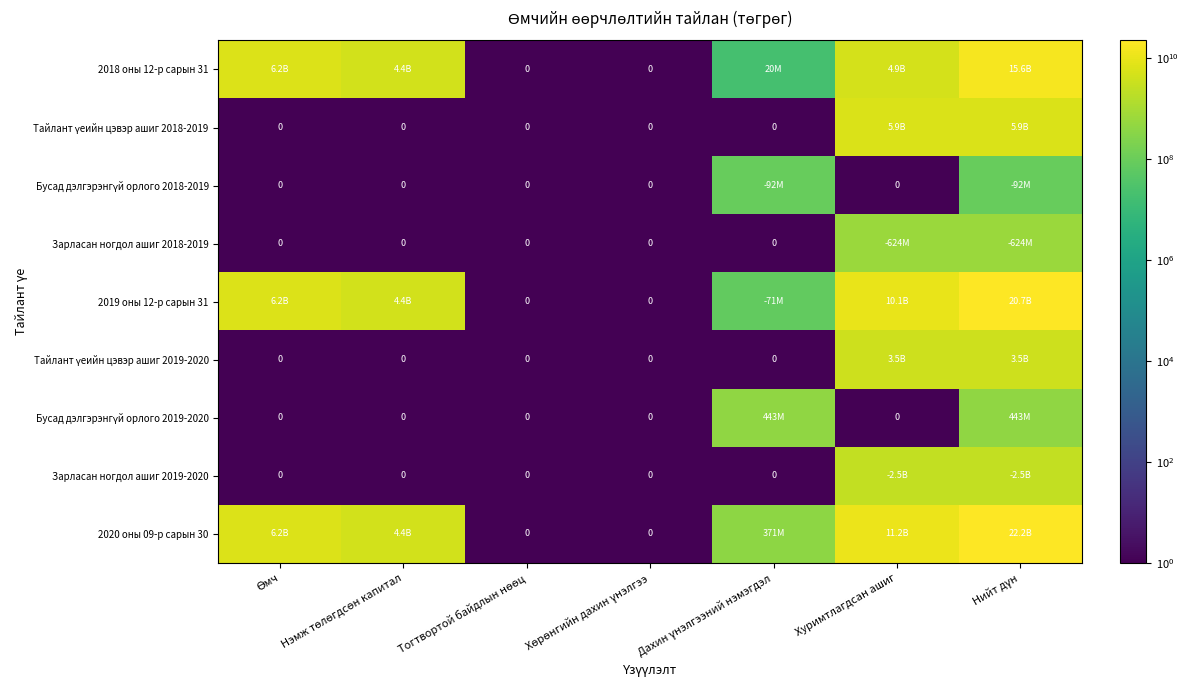

Count the number of data series in this chart.

9